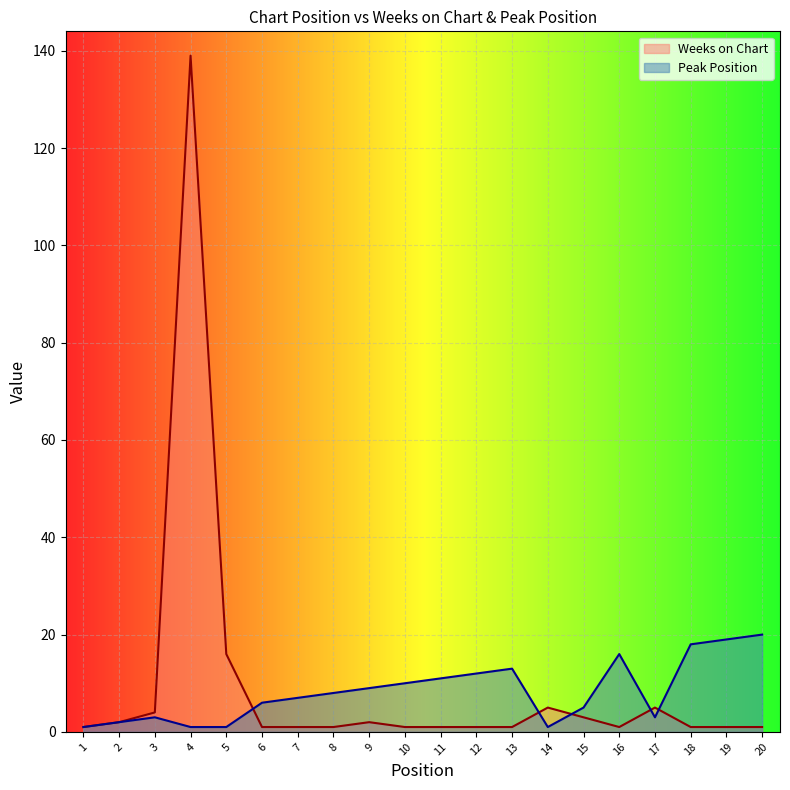

Does the chart display data point markers on the line(s)?

No